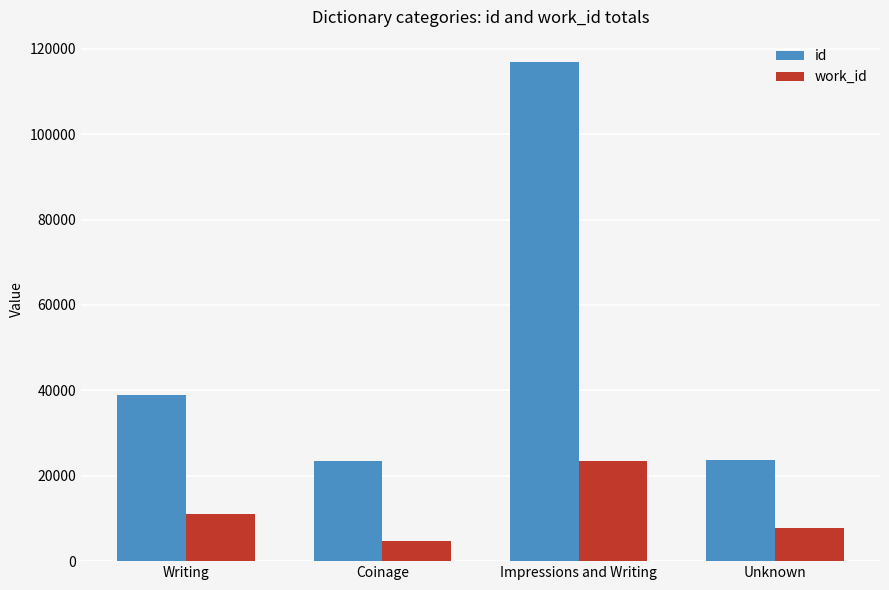

How many categories are shown in the chart?

4